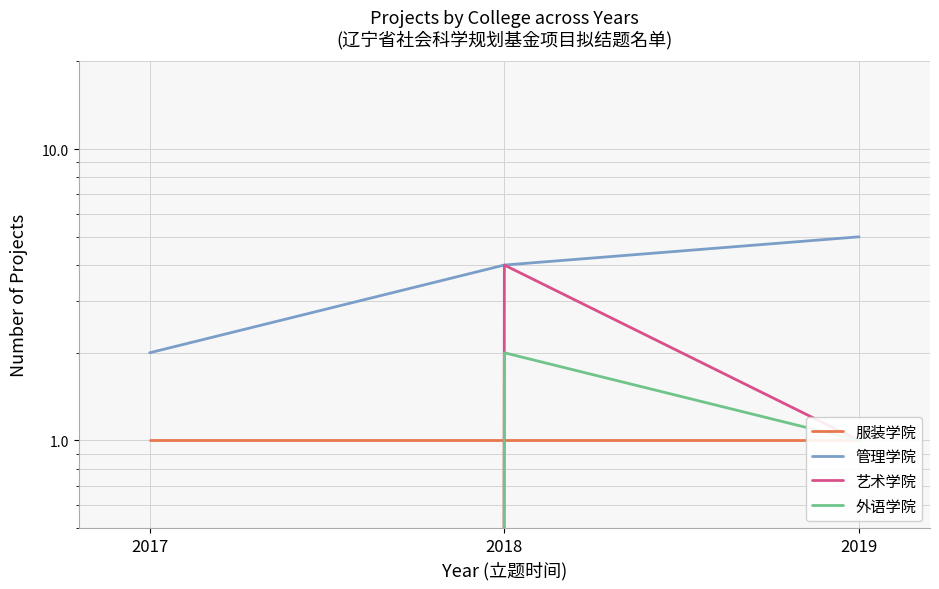

Read the 管理学院 value at 2019.

5